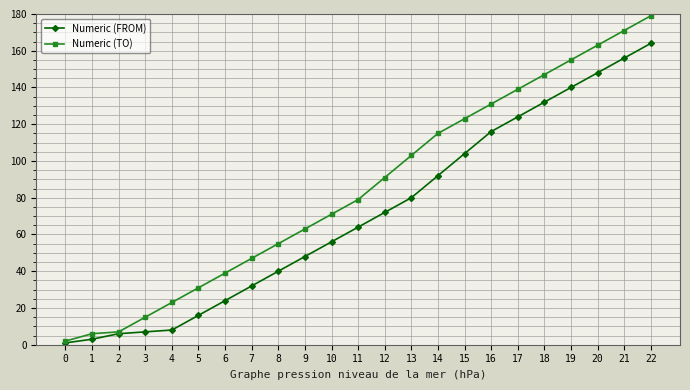

Rank the series by their maximum value, from highest to lowest.

Numeric (TO), Numeric (FROM)